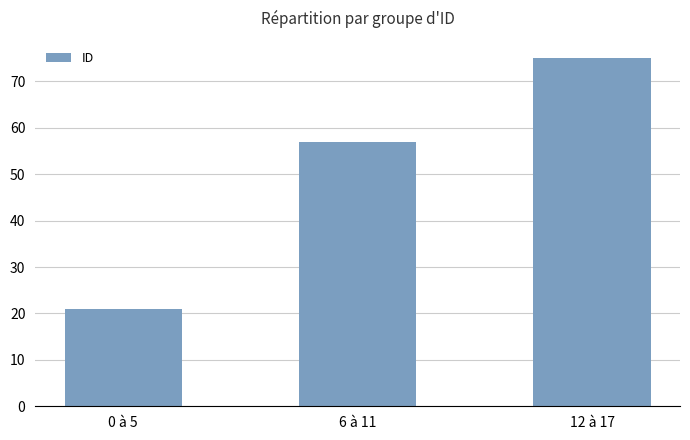

Count the values in the range 21 to 75.

3